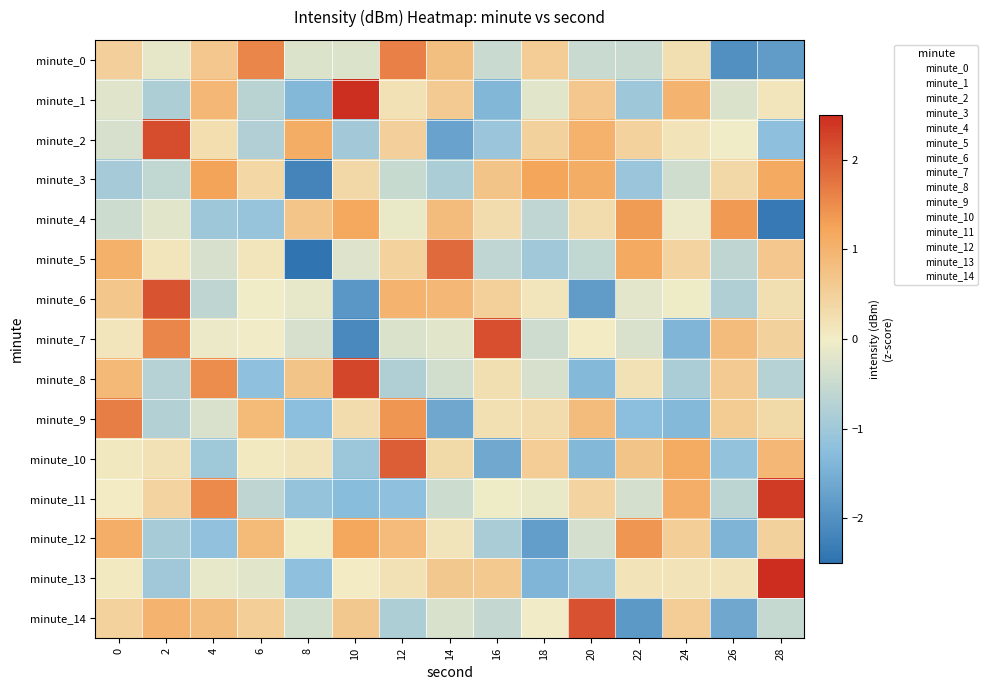

Which series changed the most between 0 and 4?

minute_12